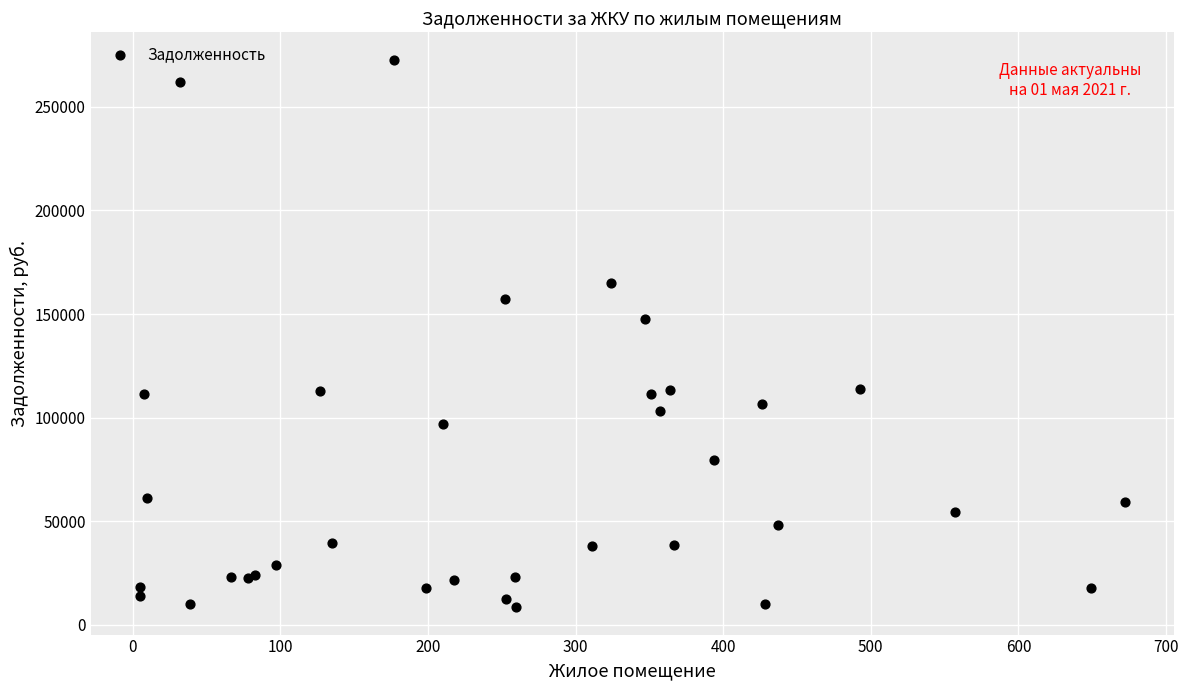

What Y value in the scatter plot is closest to 140642?

147709.7